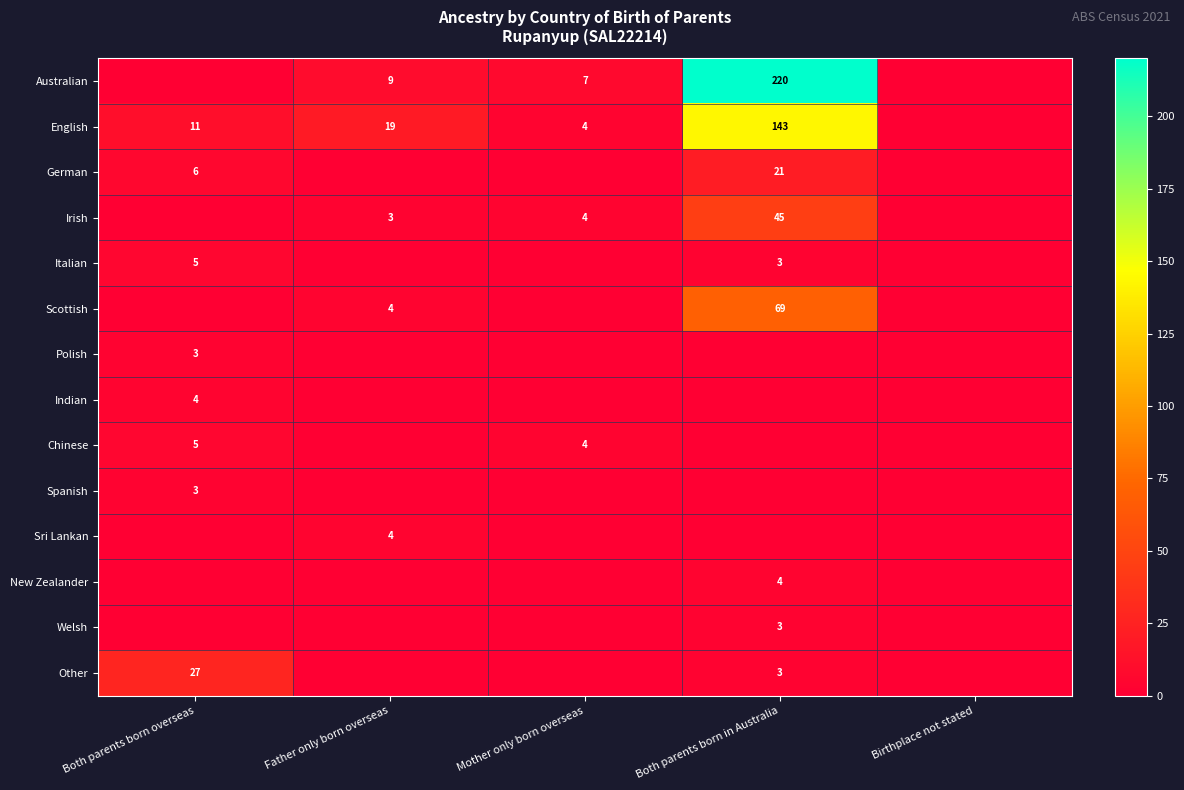

The Welsh series shows 3 at Both parents born in Australia. True or false?

True